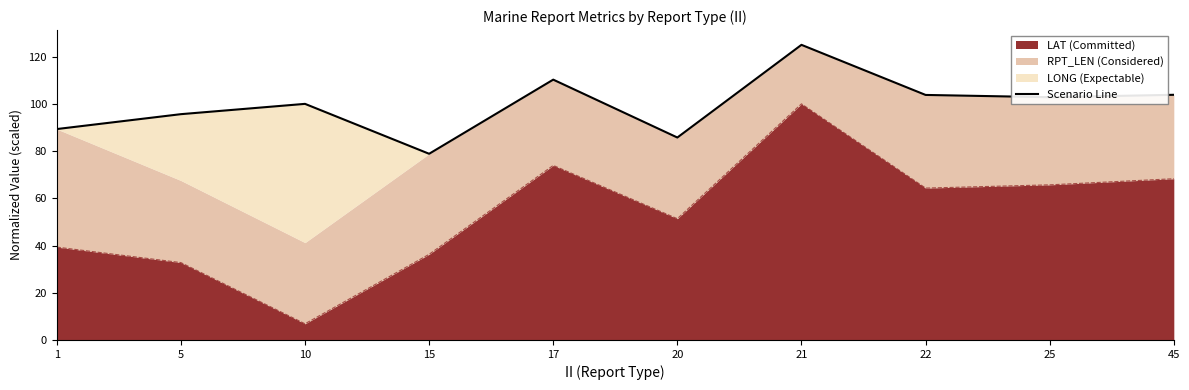

What is the highest value of the LAT (Committed) series?

100.0